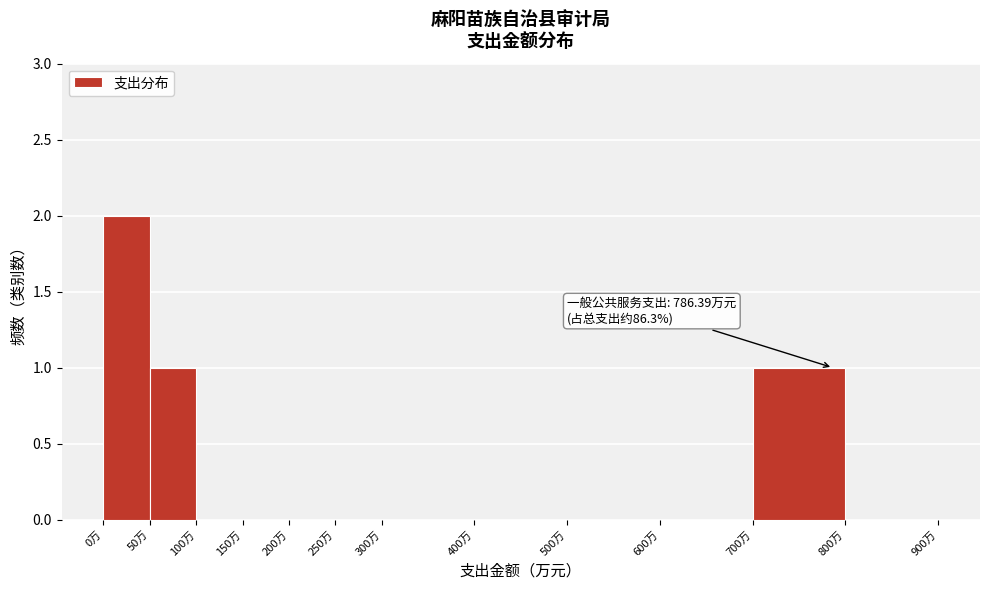

Which range on the x-axis has the tallest bar?

0 to 50